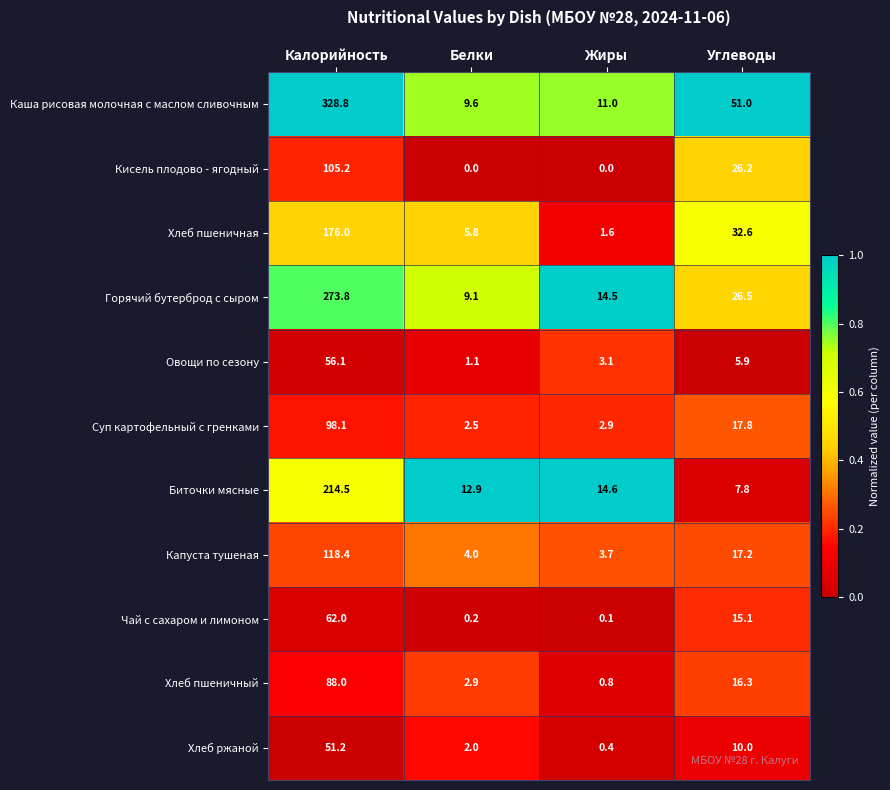

At Калорийность, list the series in order from largest to smallest.

Каша рисовая молочная с маслом сливочным, Горячий бутерброд с сыром, Биточки мясные, Хлеб пшеничная, Капуста тушеная, Кисель плодово - ягодный, Суп картофельный с гренками, Хлеб пшеничный, Чай с сахаром и лимоном, Овощи по сезону, Хлеб ржаной